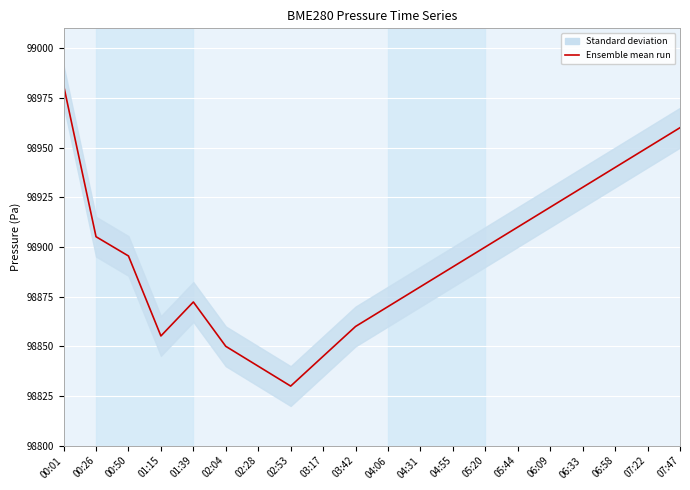

At which category does the data reach its first local valley?

01:15